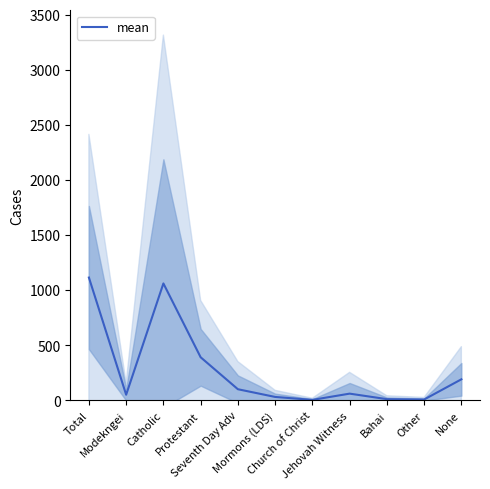

What is the difference between the maximum and second lowest values?

1106.7